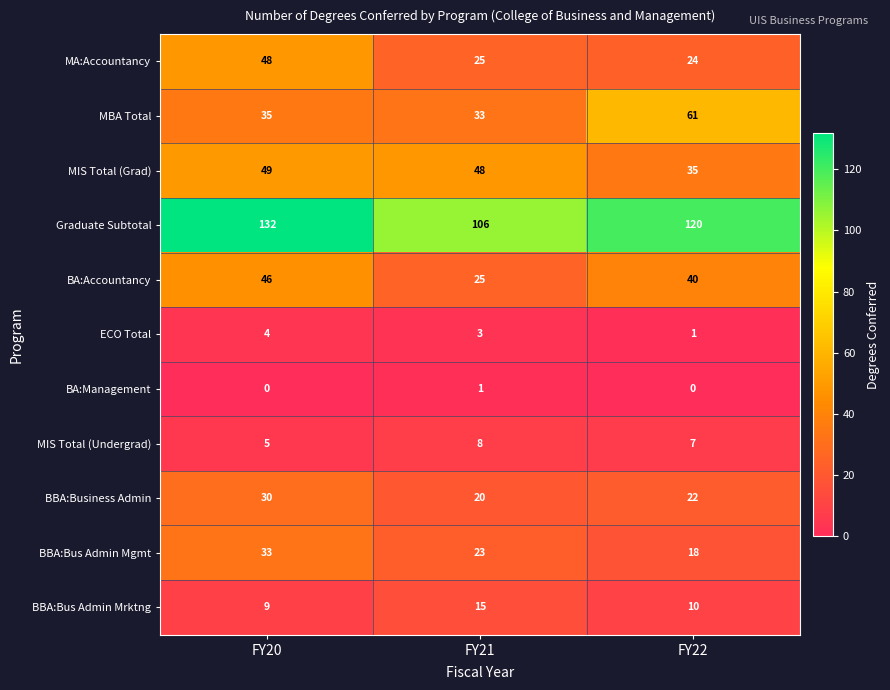

Is it true that BA:Management equals 0 at FY20?

True